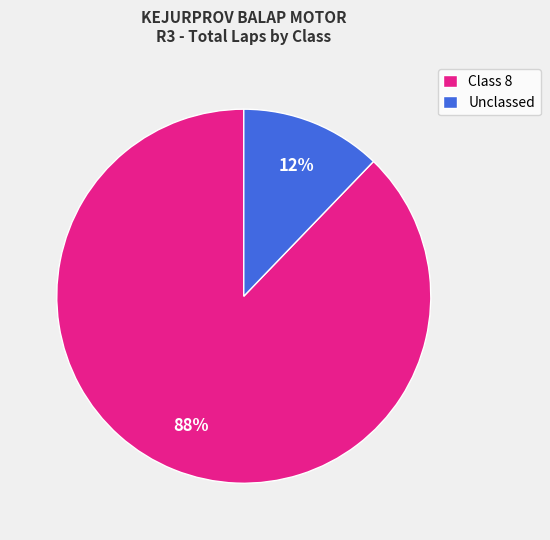

The Unclassed slice represents 12% of the pie. True or false?

True